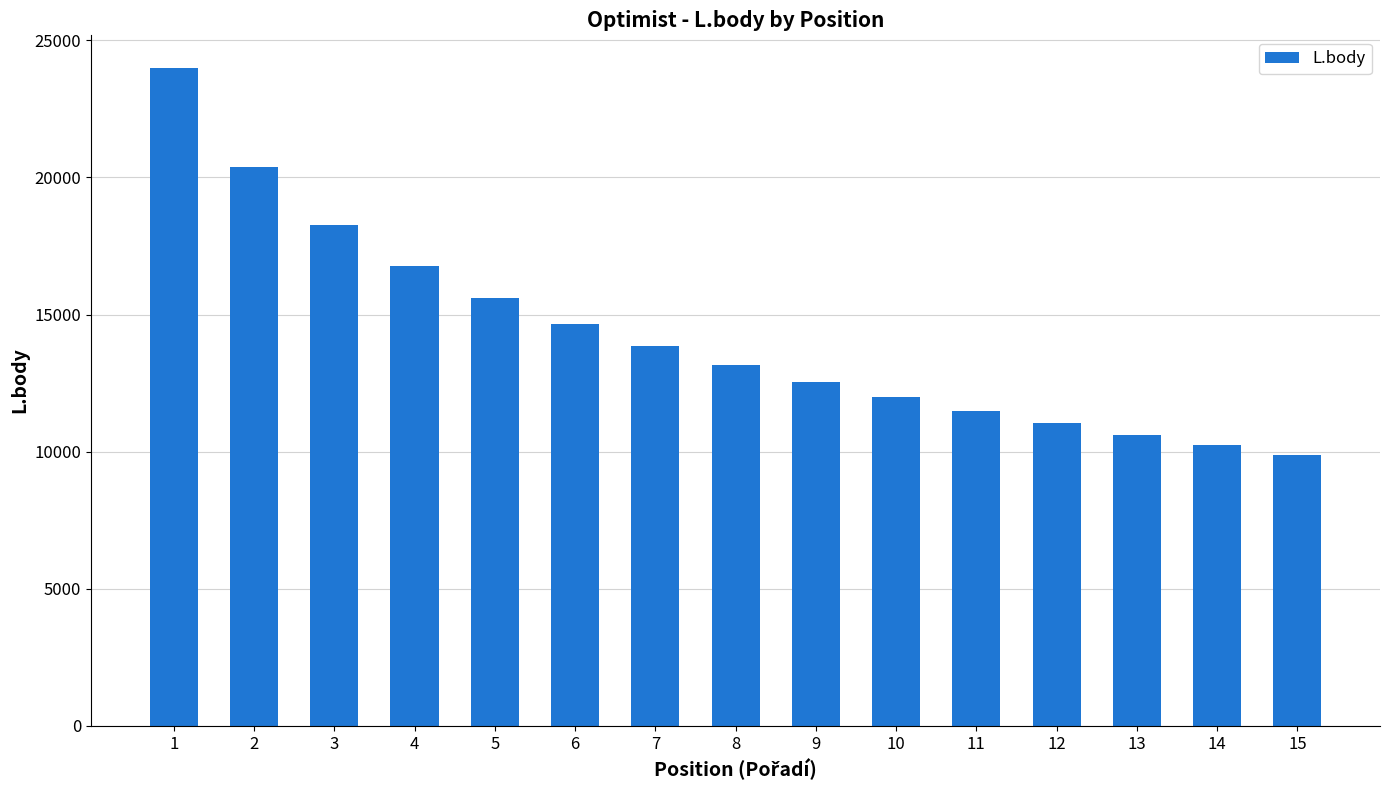

Reading left to right, what are all the values shown in this chart?

23984	20371	18258	16759	15596	14646	13842	13146	12533	11984	11487	11033	10616	10230	9870